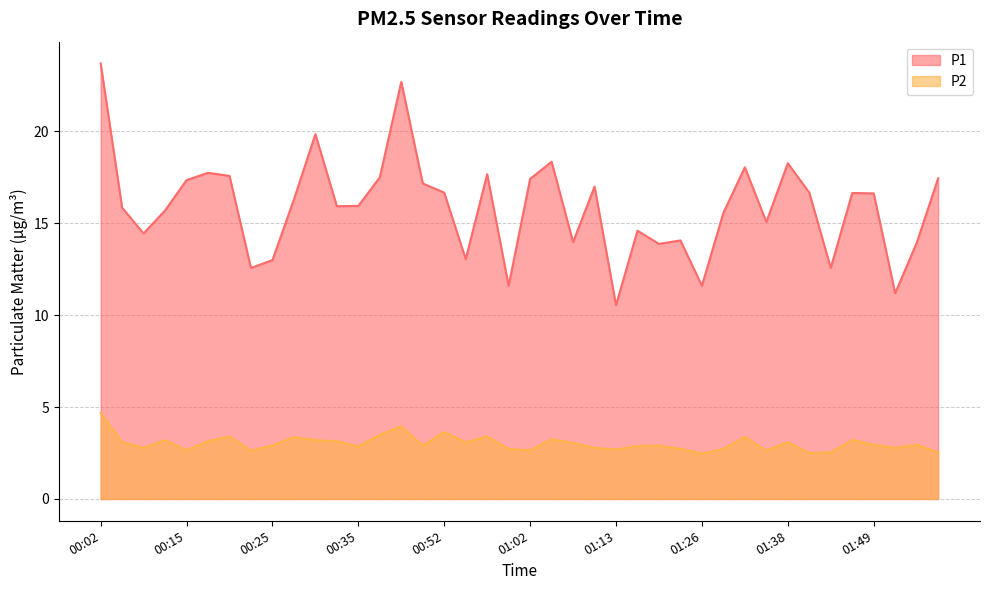

Where is P2 nearest to the value 3?

01:07